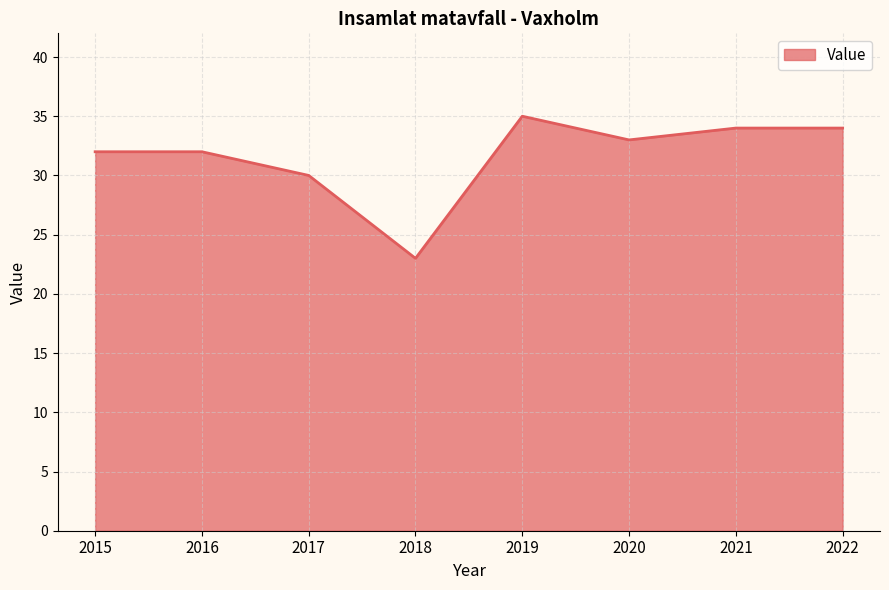

At which category does the data reach its first local valley?

2018